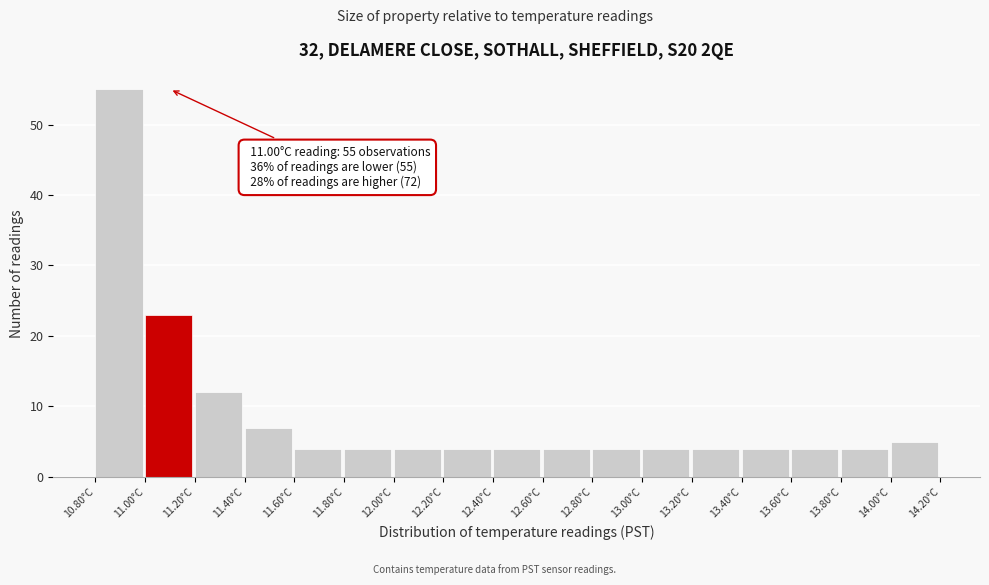

Over which range of the x-axis is the bar tallest?

10.8 to 11.0